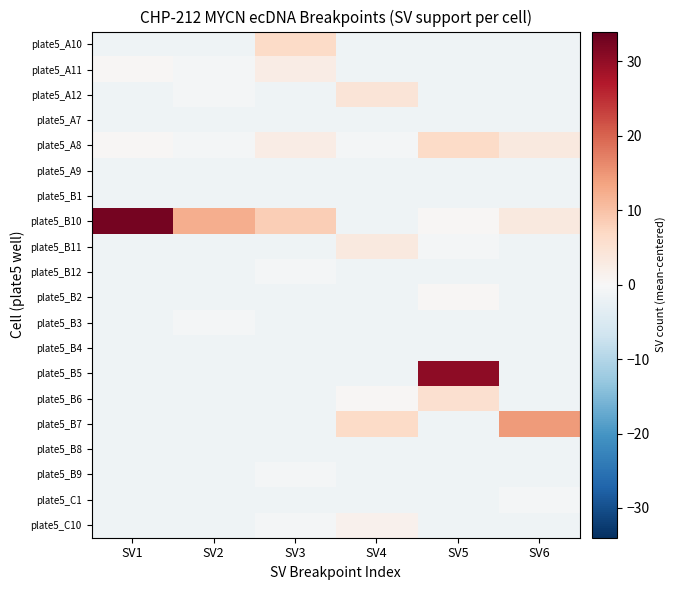

At how many categories does at least one series exceed 5?

6